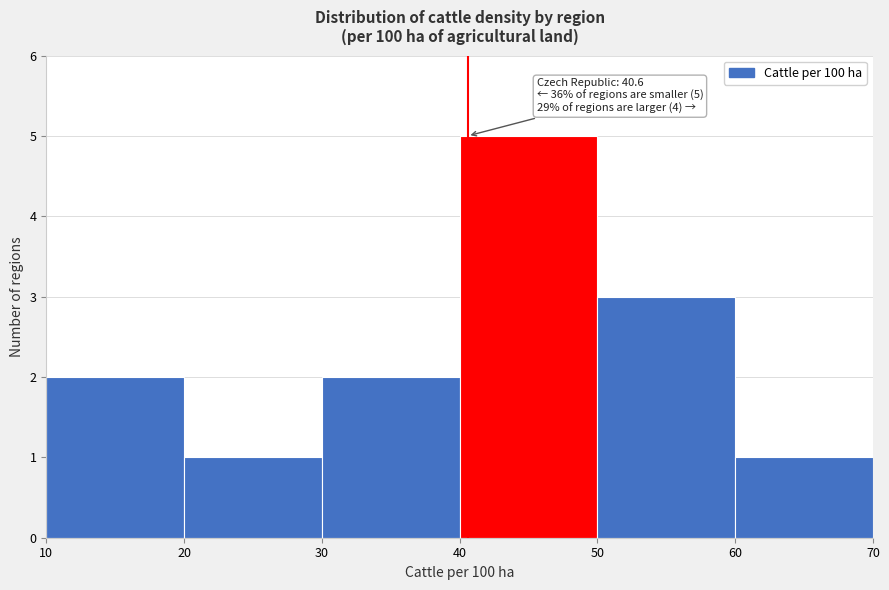

Which range on the x-axis has the tallest bar?

40 to 50